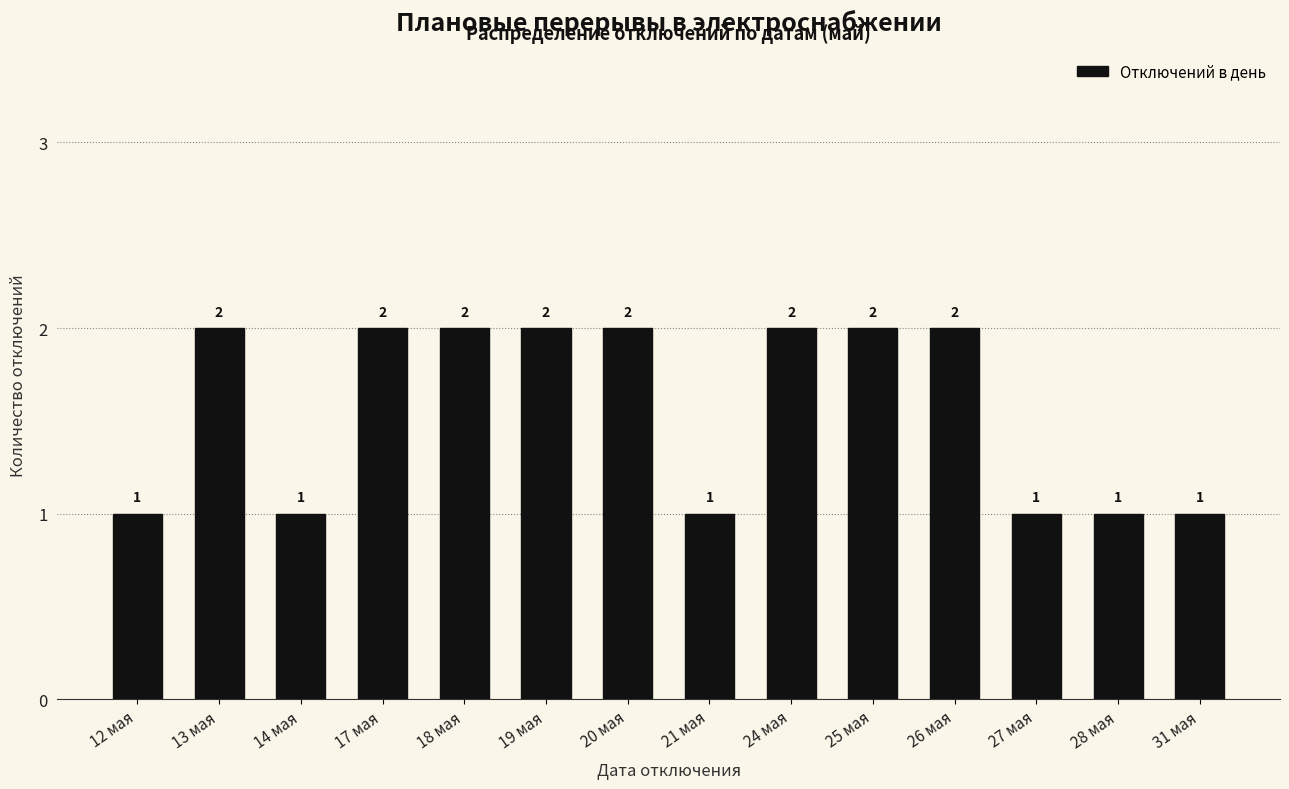

Reading left to right, transcribe all the data shown in this chart.

1	2	1	2	2	2	2	1	2	2	2	1	1	1